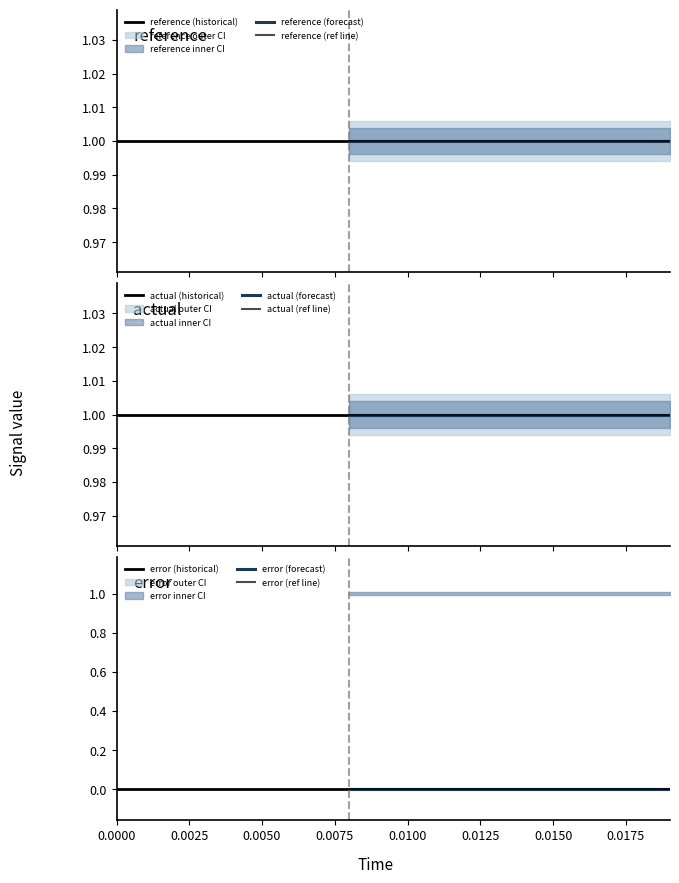

What is the difference between the highest and lowest values at 8?

1.0